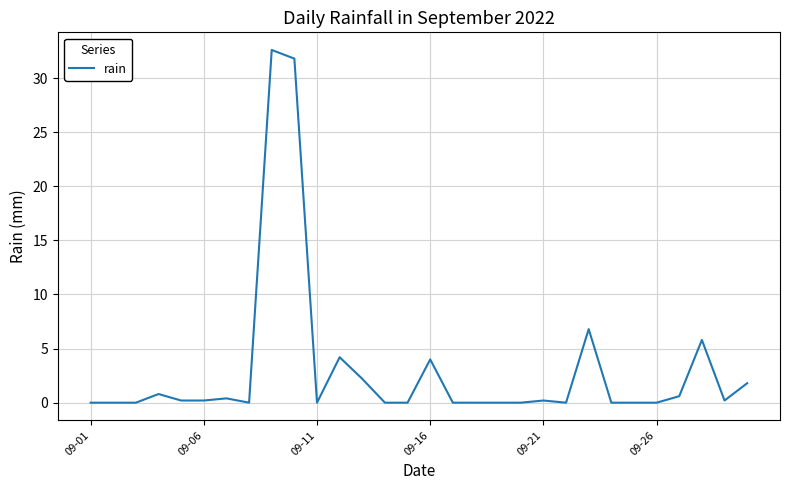

What is the difference between the maximum and minimum values?

32.6